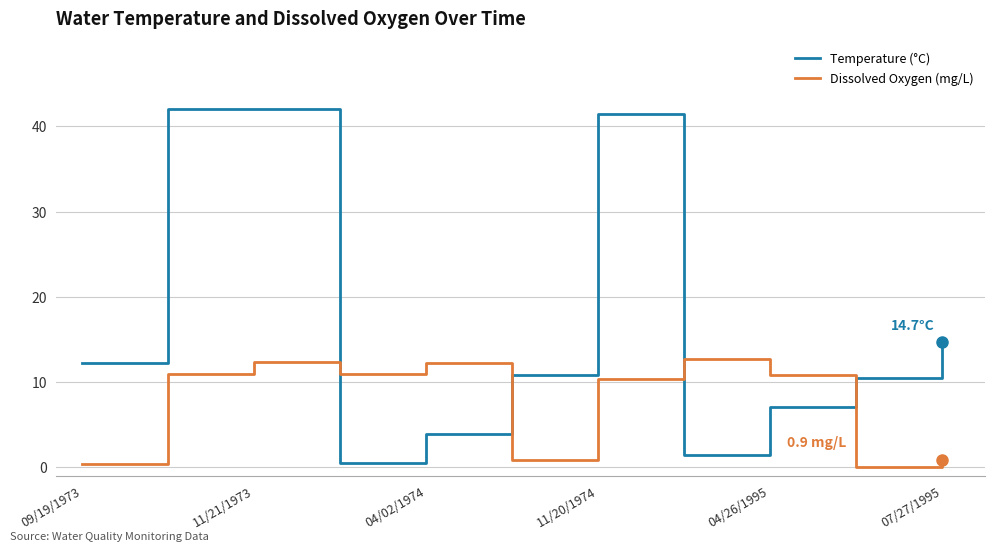

Which series has the largest total across all categories?

Temperature (°C)